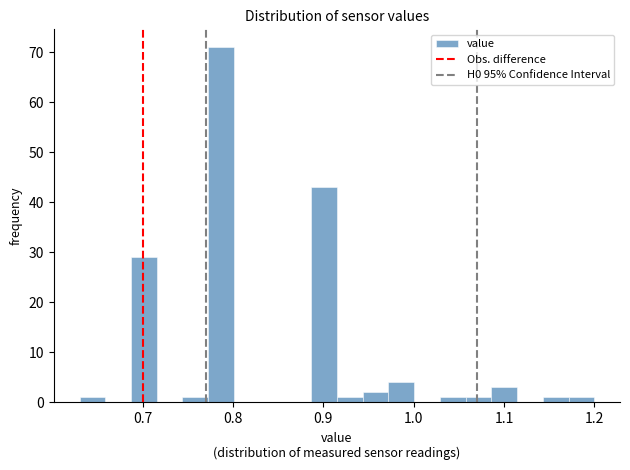

Read against the x-axis, roughly where is the centre of the tallest bar?

0.79